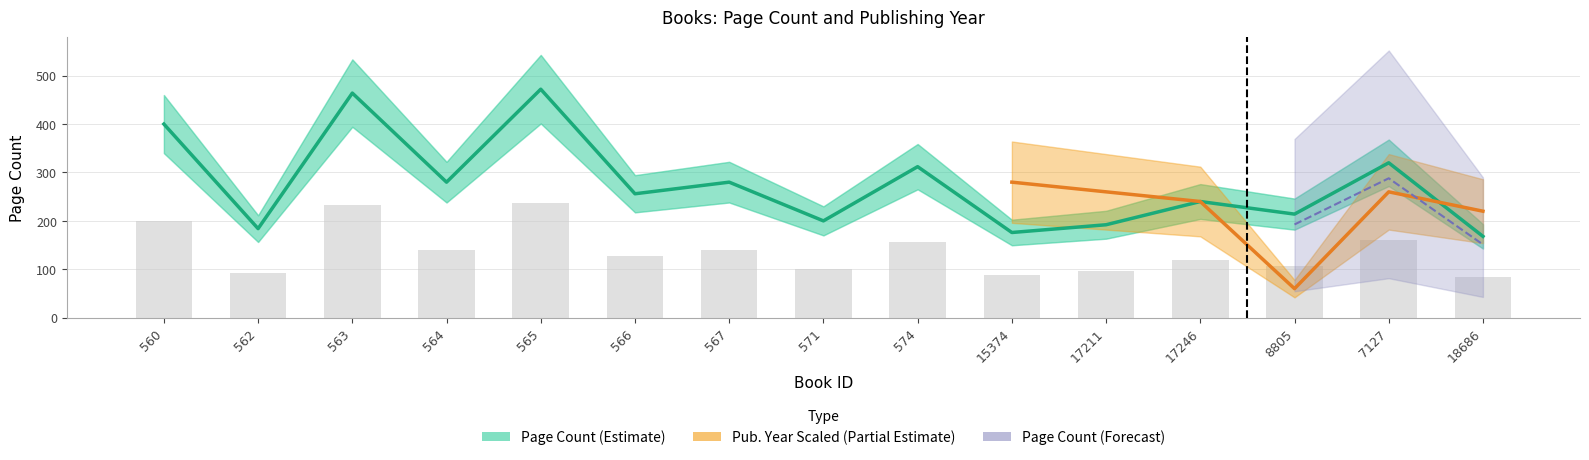

True or false: the data shows 464 at 563.

True